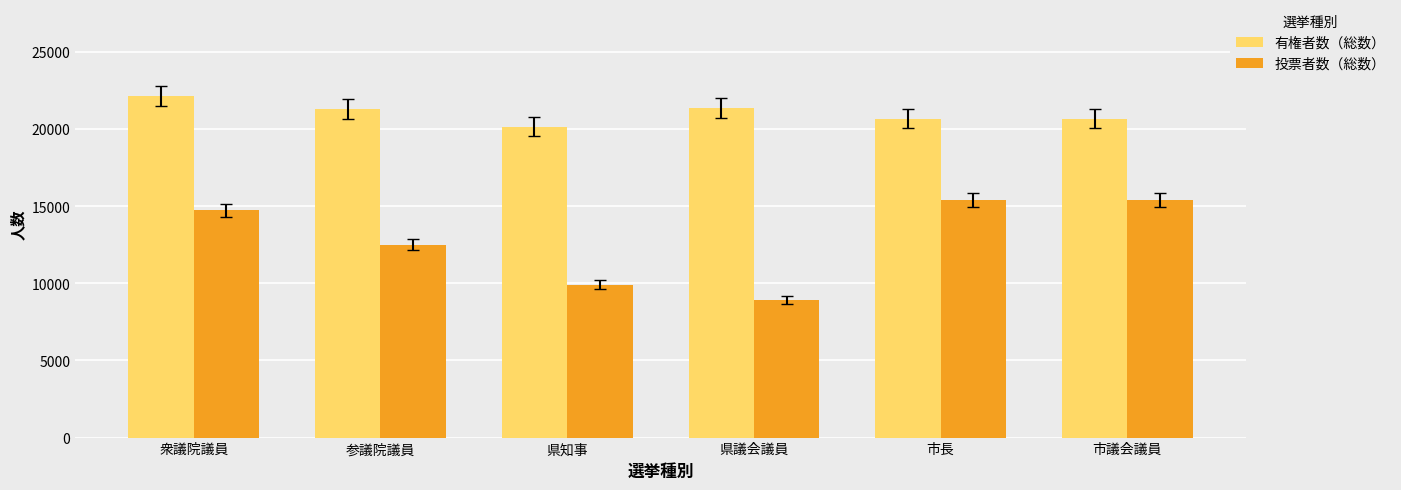

Which series has the widest spread of values?

投票者数（総数）